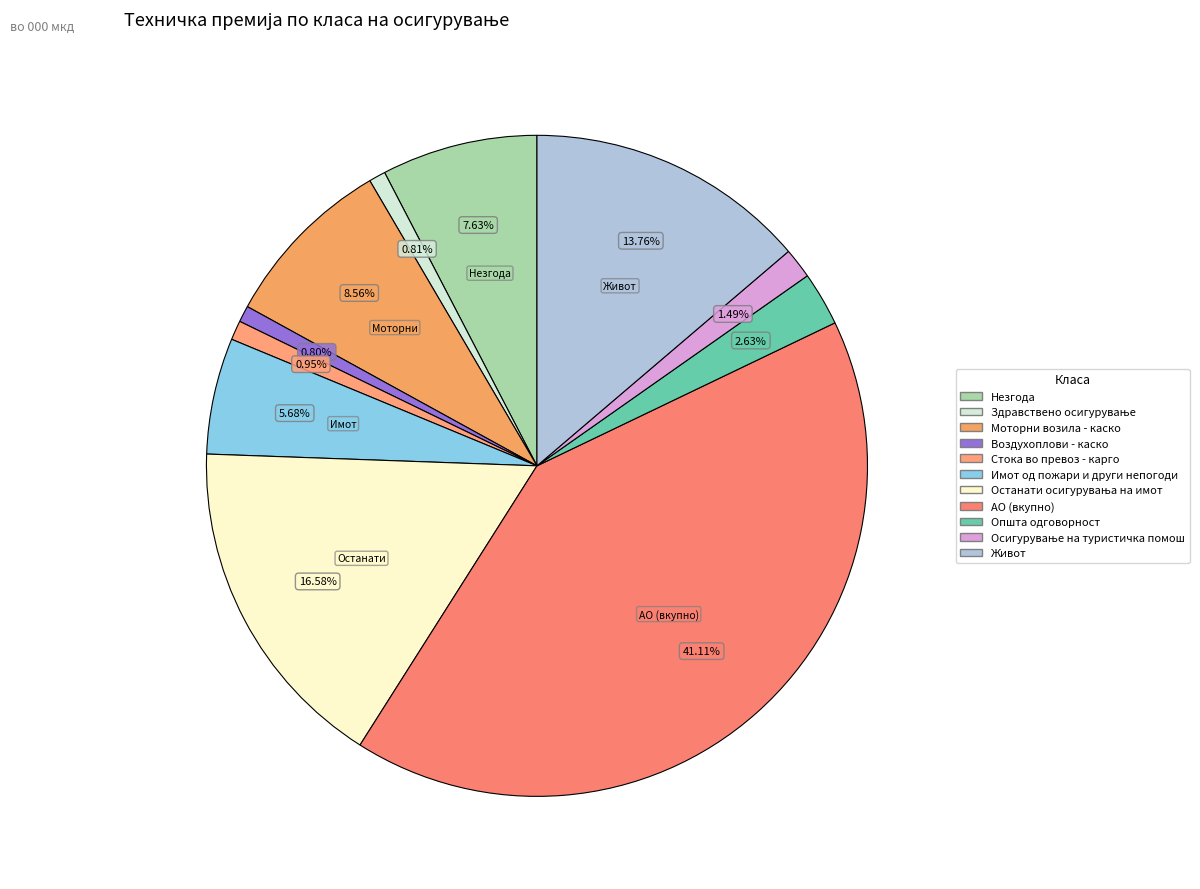

Which category has the smallest portion of the pie?

Воздухоплови - каско